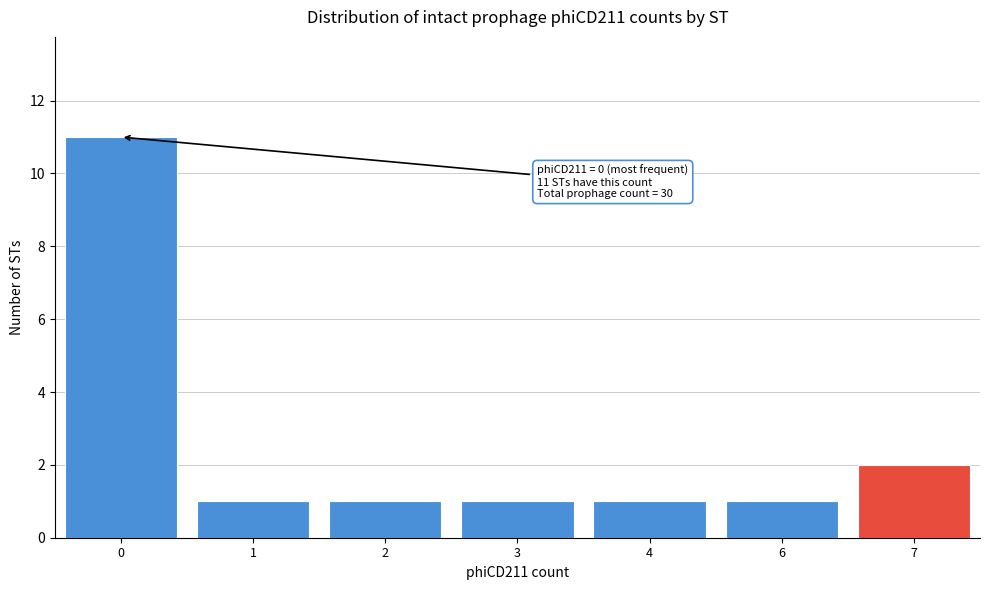

Reading left to right, transcribe all the data shown in this chart.

0=11	1=1	2=1	3=1	4=1	6=1	7=2